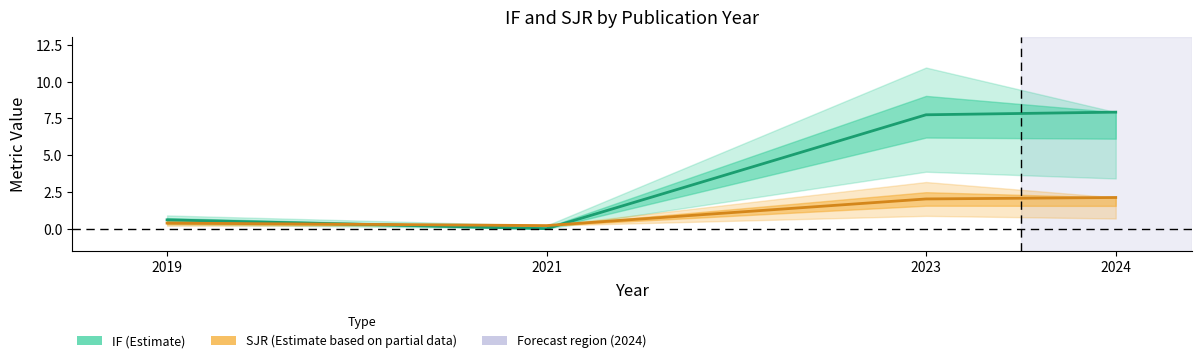

How many intersections are there between SJR (Estimate based on partial data) and IF (Estimate)?

2